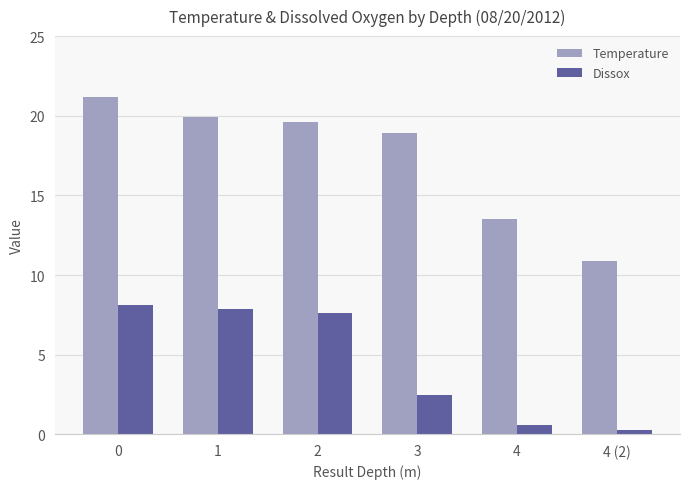

At how many categories does at least one series exceed 18?

4